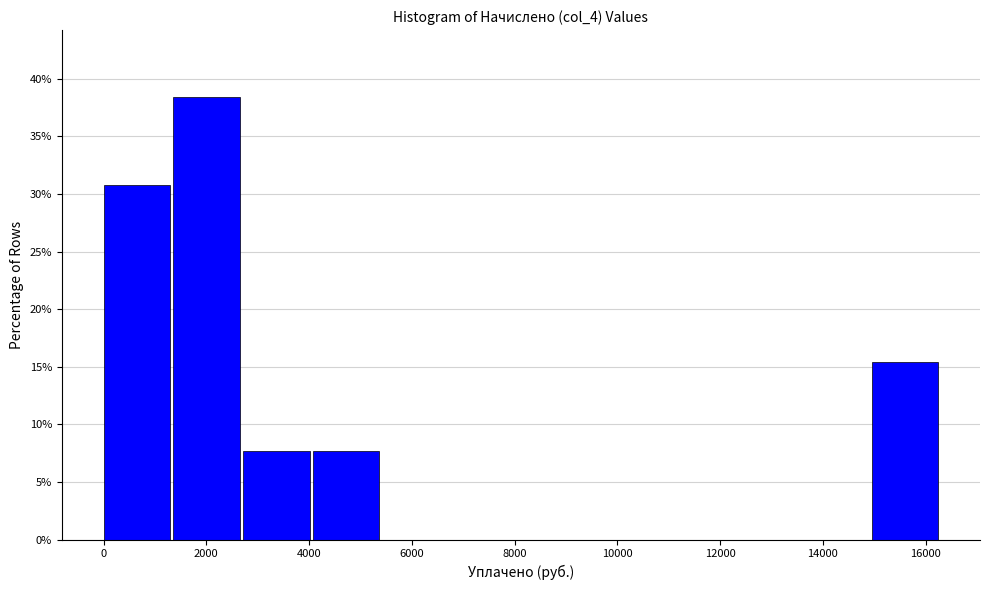

Reading left to right, transcribe this chart: for each bar, give the range it covers on the x-axis and its height. Neither the bar edges nor the heights are printed on the chart, so give them approximately, as read against the axes.

0 to 1400: 31.0
1400 to 2800: 38.5
2800 to 4000: 7.5
4000 to 5400: 7.5
5400 to 6800: 0
6800 to 8200: 0
8200 to 9600: 0
9600 to 10800: 0
10800 to 12200: 0
12200 to 13600: 0
13600 to 15000: 0
15000 to 16400: 15.5